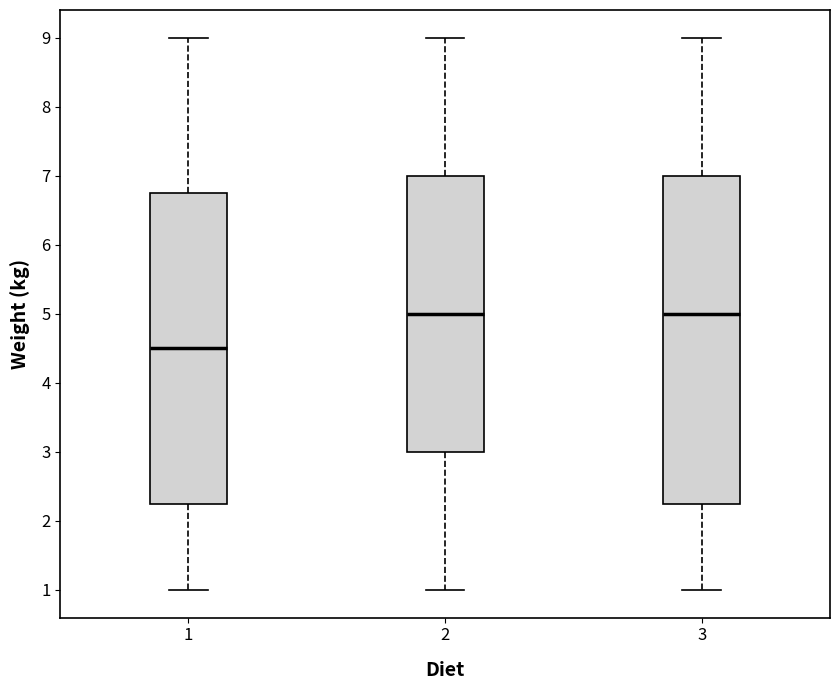

Where does the upper whisker of the box at x = 2 end on the y-axis? The values are not printed on the chart, so give them approximately, as read against the axis.

9.0